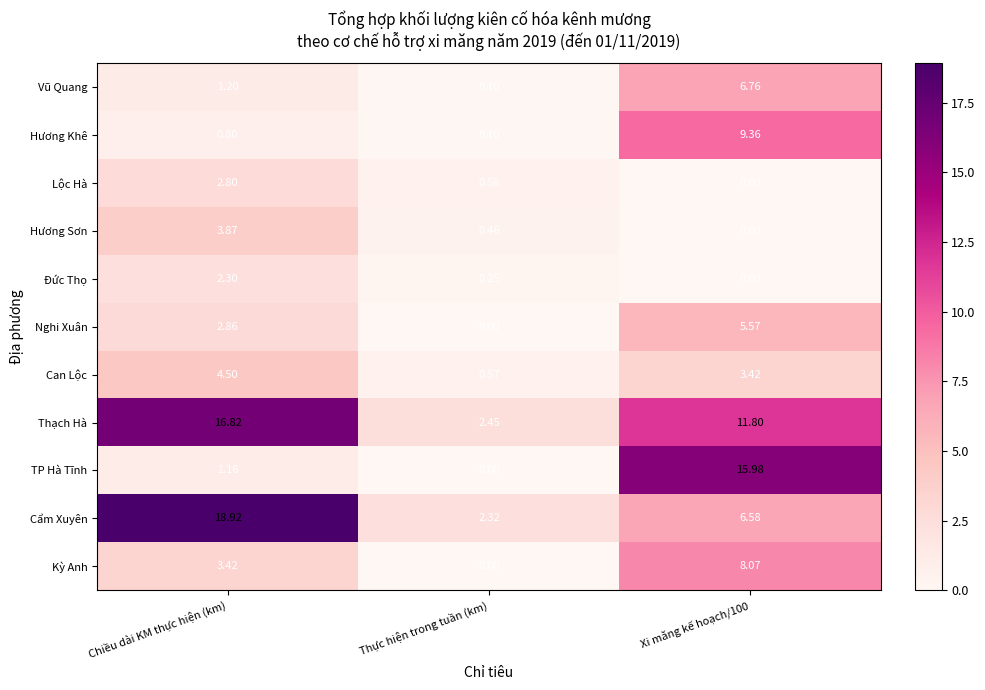

Between Chiều dài KM thực hiện (km) and Thực hiện trong tuần (km), which series saw the biggest shift?

Cẩm Xuyên